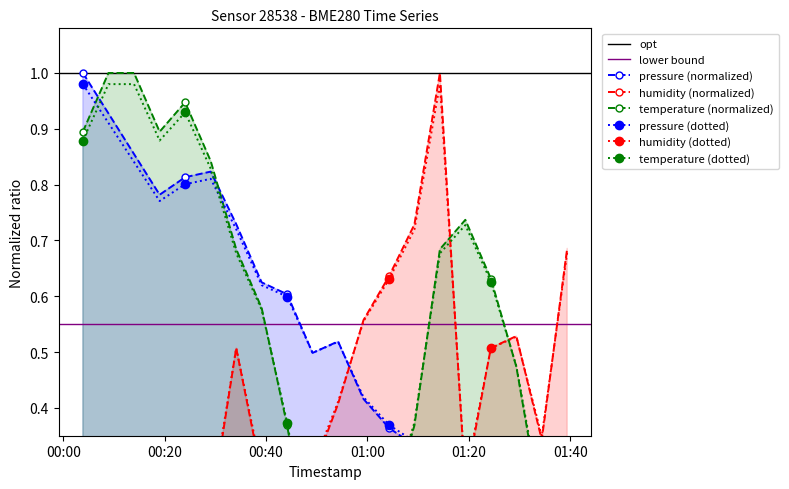

The temperature series shows 1.0 at 2023-01-26T00:39:07. True or false?

False